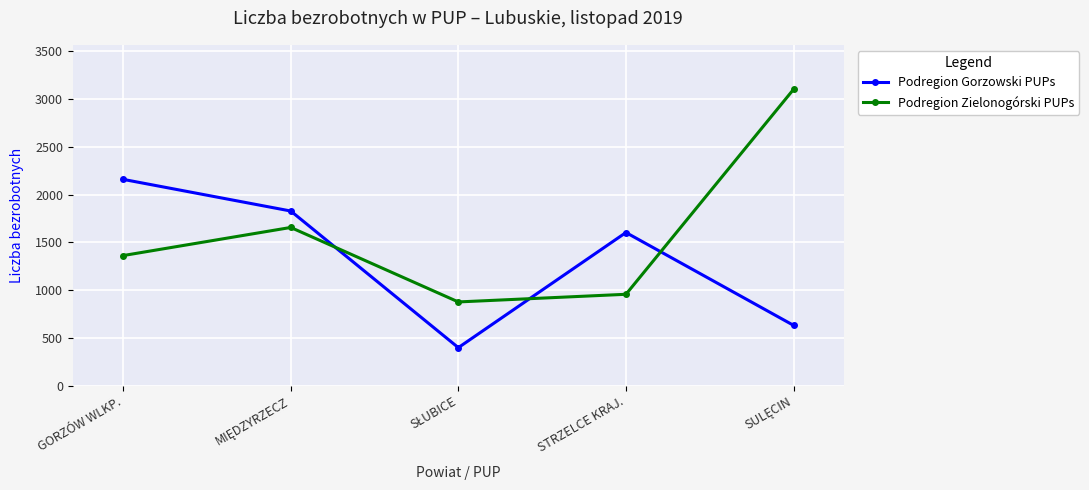

Which series has the largest range (max minus min)?

Podregion Zielonogórski PUPs